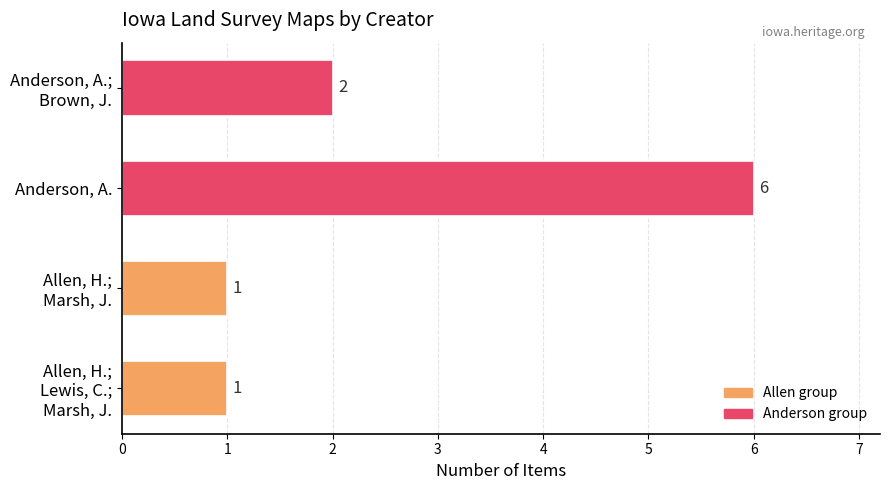

The chart shows a value of 6 at Anderson, A.. True or false?

True